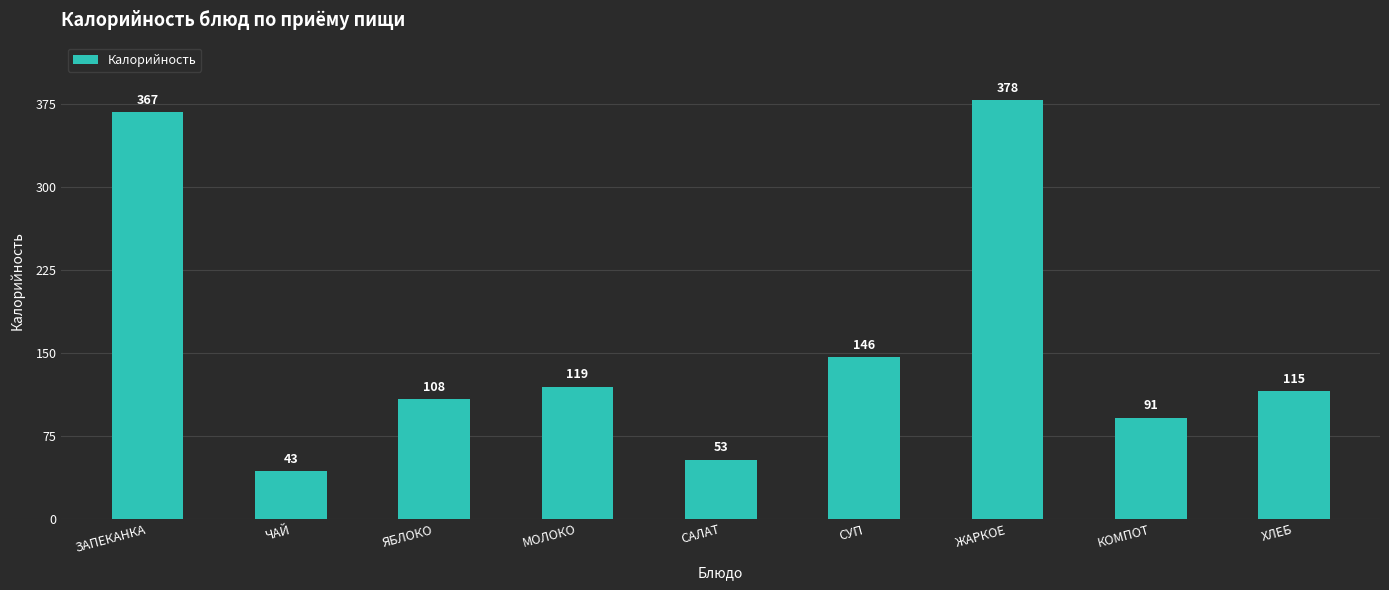

Where is the data nearest to the value 210?

СУП